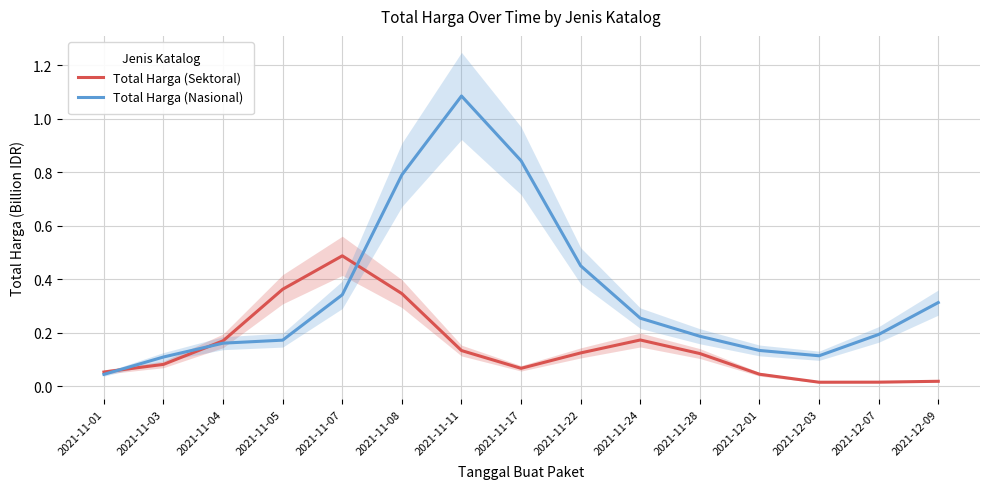

List the series in order of their overall mean, lowest first.

Total Harga (Sektoral), Total Harga (Nasional)